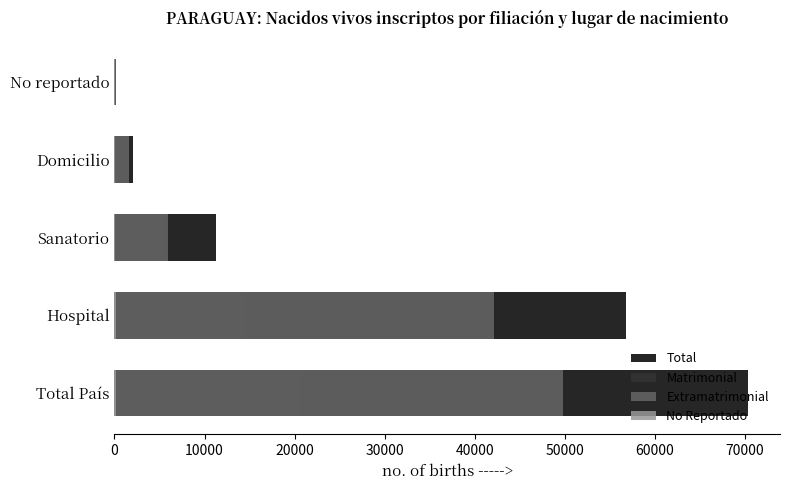

What are all the series names shown in the legend?

Total, Matrimonial, Extramatrimonial, No Reportado